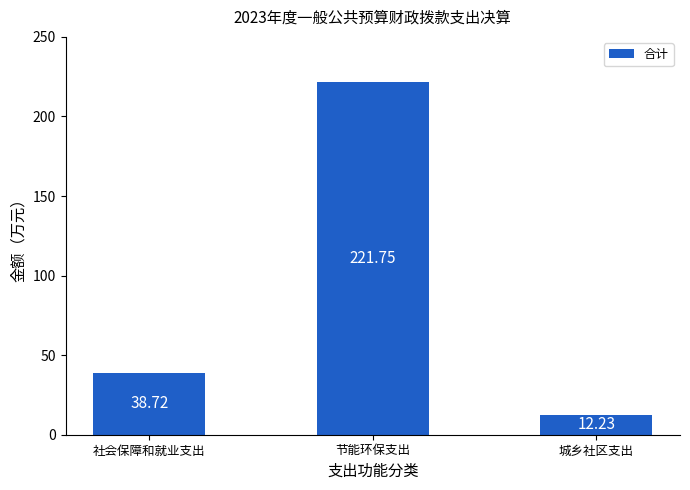

Reading left to right, list all the values displayed in this chart.

社会保障和就业支出=38.7	节能环保支出=221.8	城乡社区支出=12.2